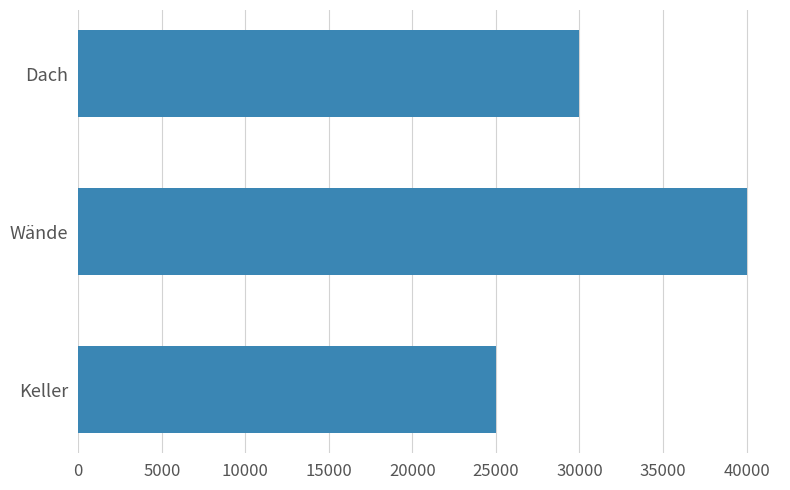

What is the sum of all values?

95000